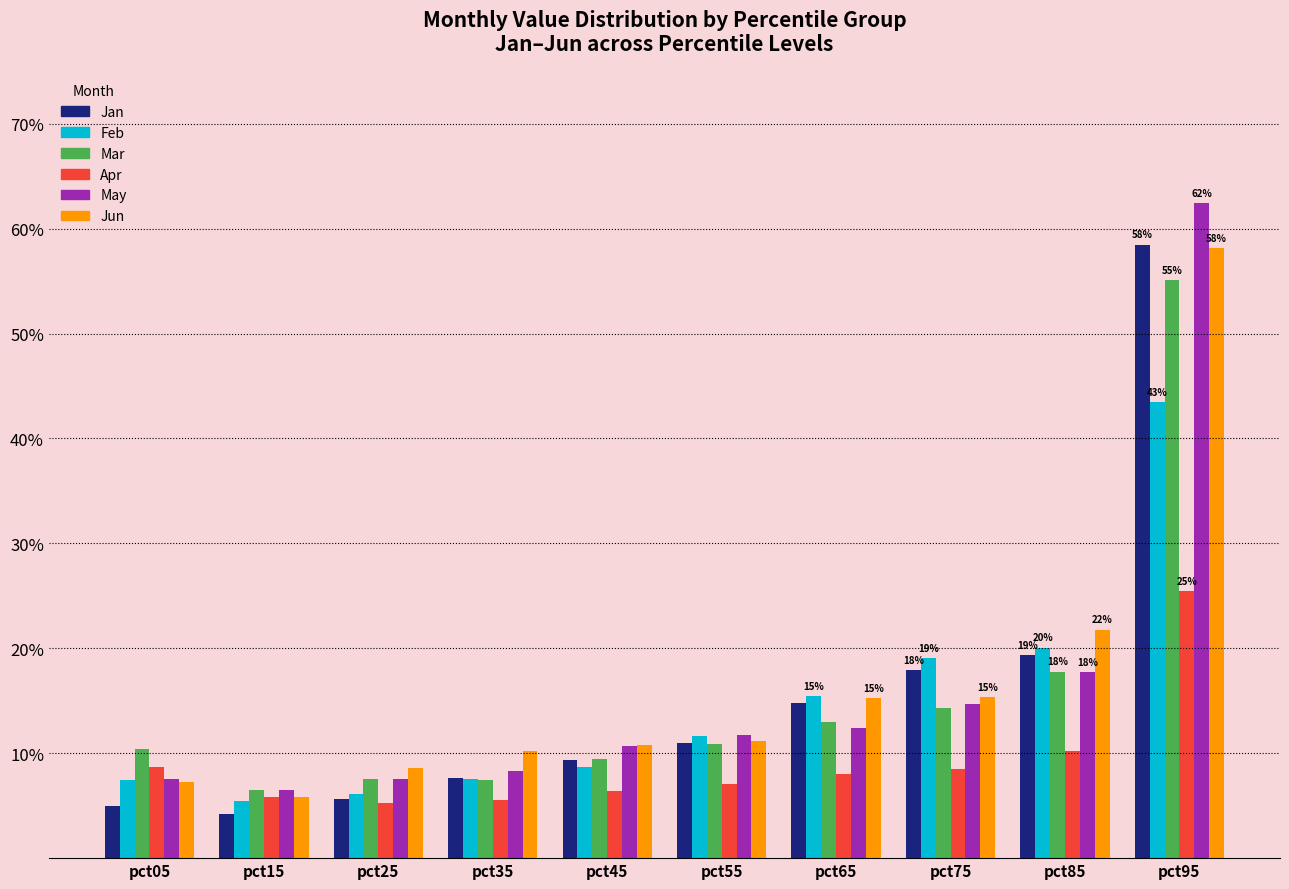

List the series in order of their peak value, lowest first.

Apr, Feb, Mar, Jun, Jan, May